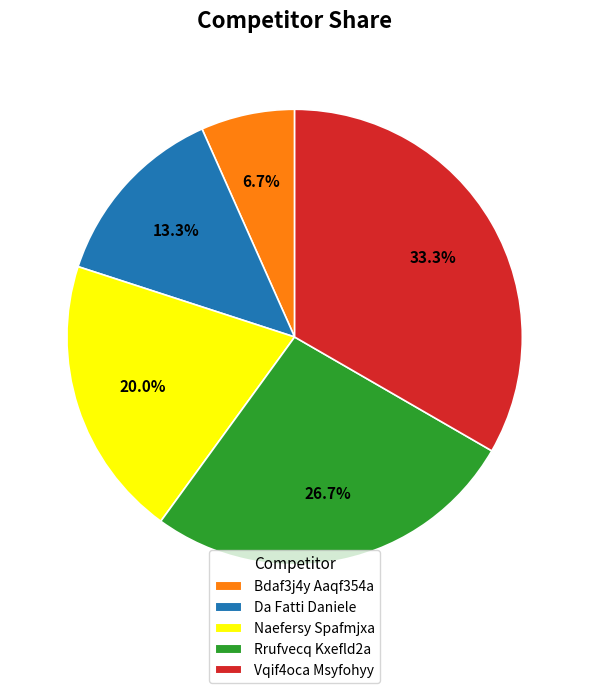

True or false: Vqif4oca Msyfohyy accounts for 33% of the total.

True